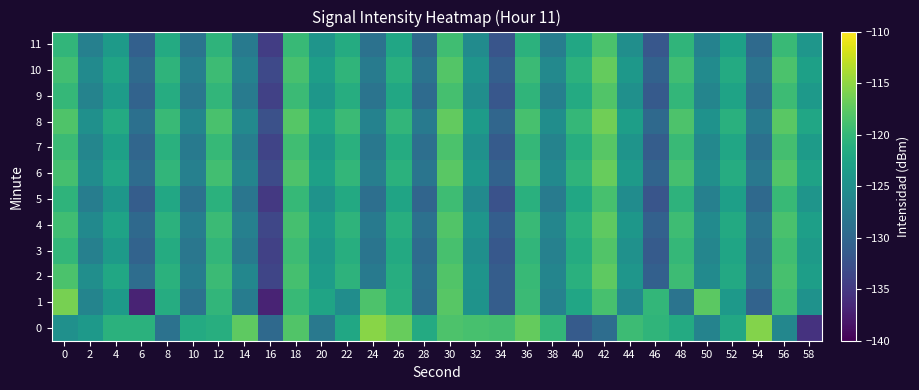

At which category does the chart reach its minimum across all series?

16